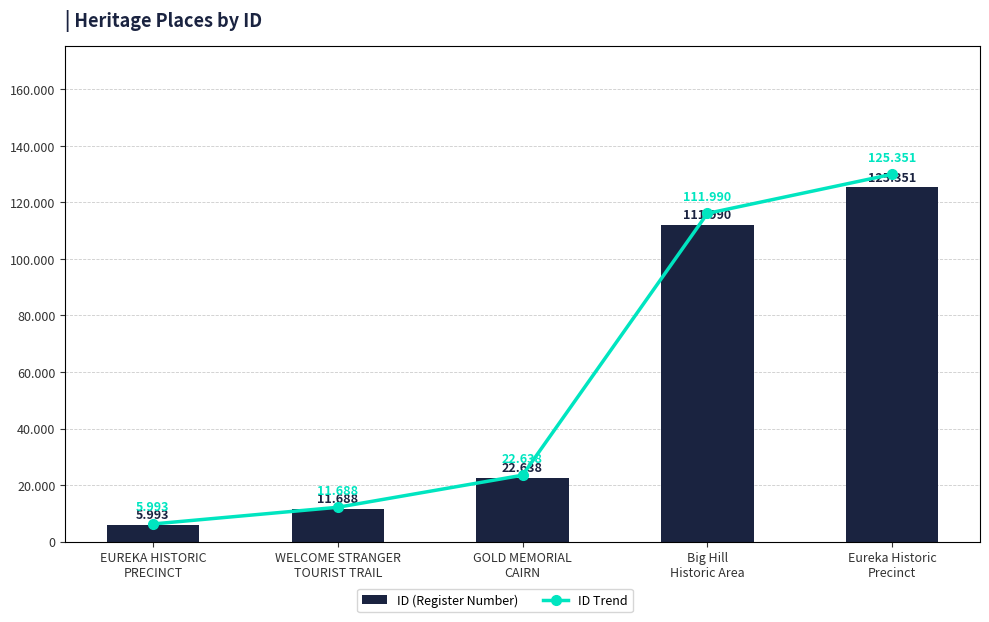

At which category is the sum across all series the highest?

Eureka Historic
Precinct